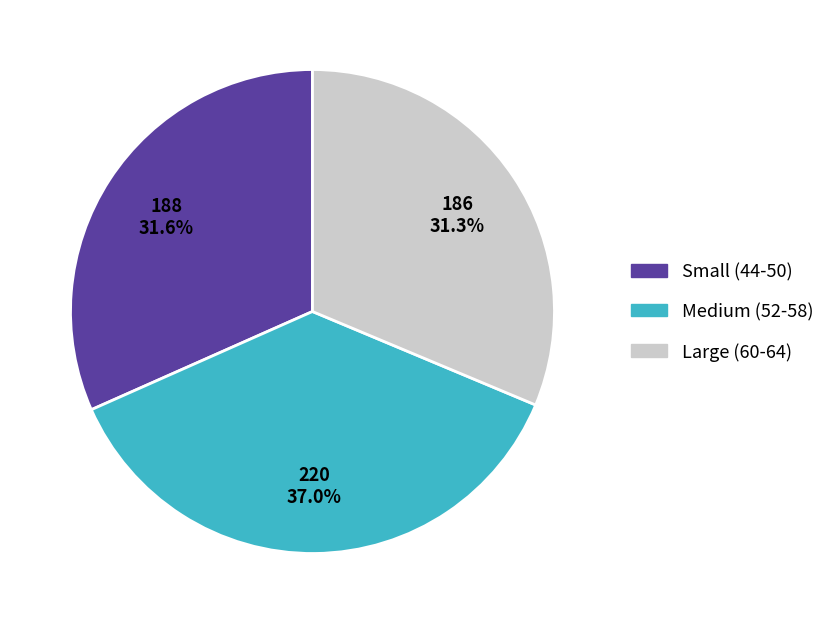

How many slices are in this pie chart?

3